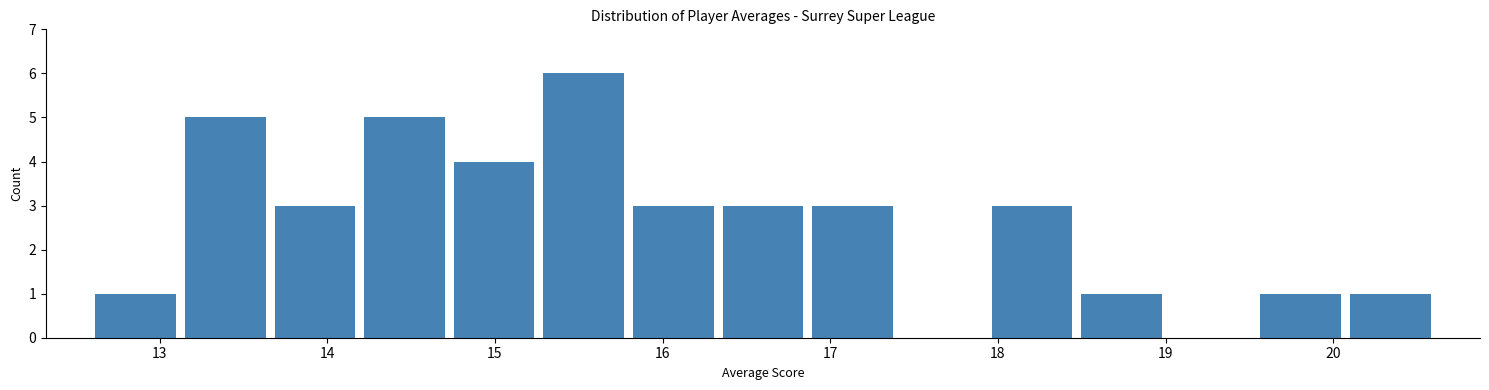

How tall is the bar that spans 15.3 to 15.8 on the x-axis? Neither the bar edges nor the heights are printed on the chart, so give them approximately, as read against the axes.

6